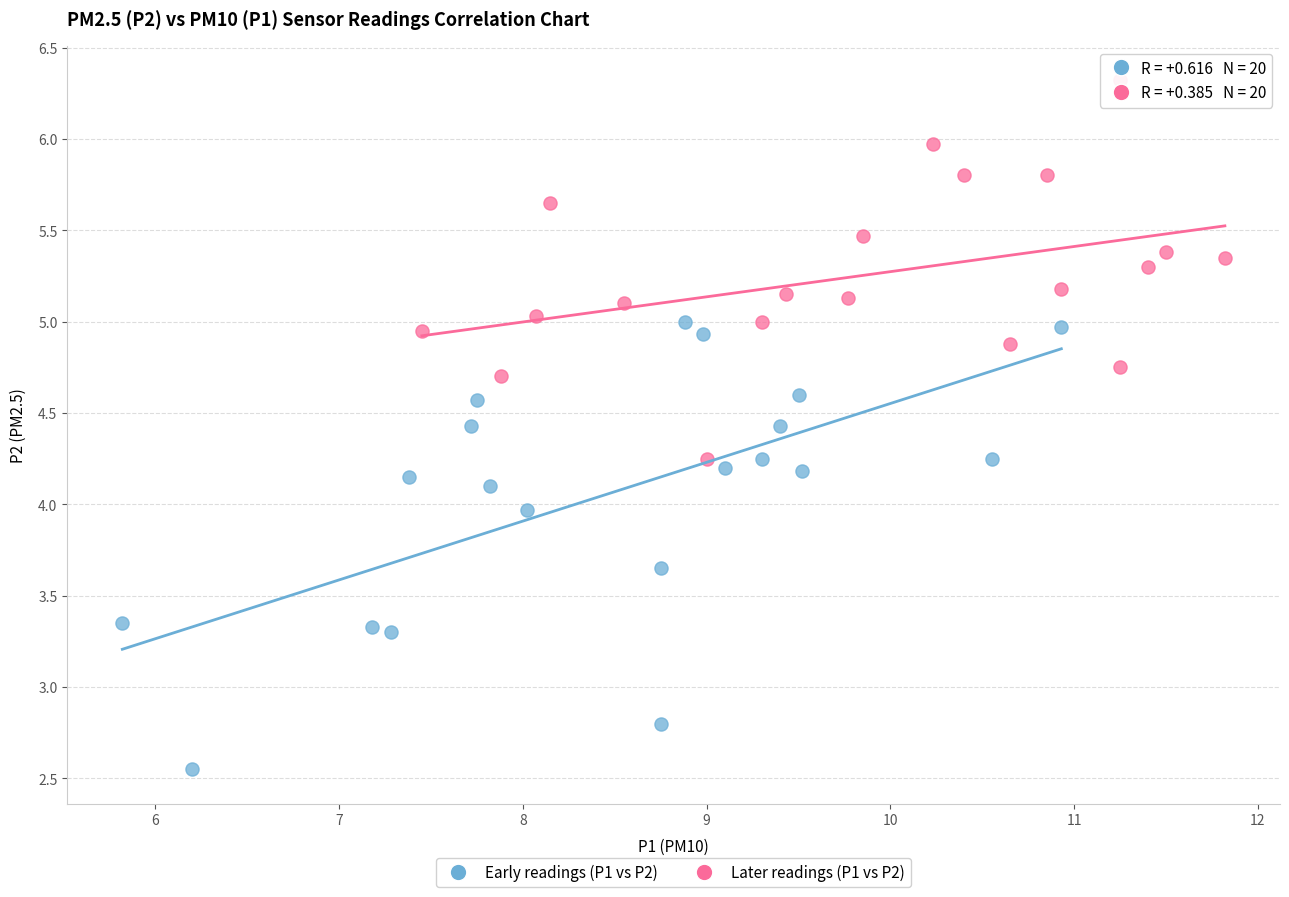

Which series has the widest spread of Y values?

Early readings (P1 vs P2)